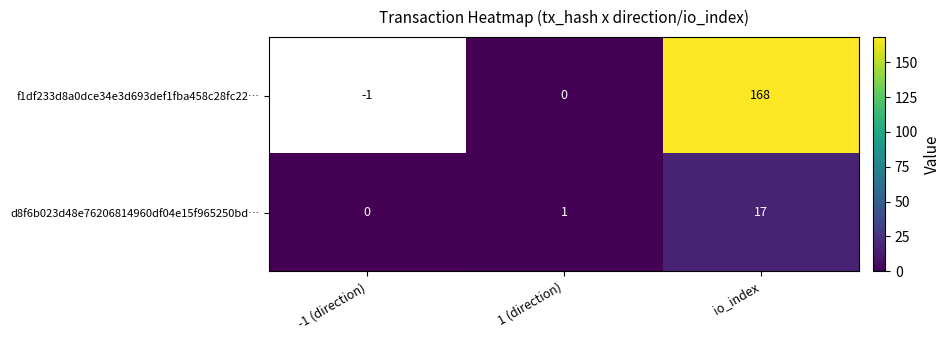

The value of d8f6b023d48e76206814960df04e15f965250bd… at 1 (direction) is 2. True or false?

False